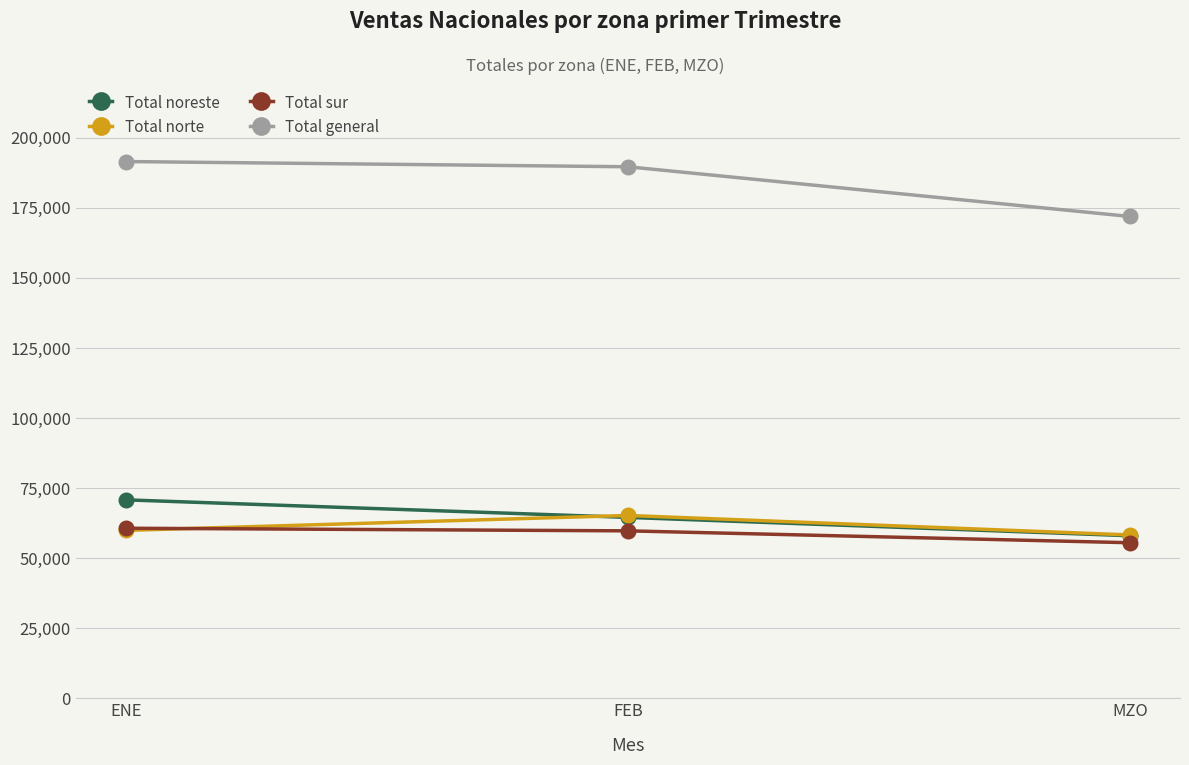

What is the difference between the Total noreste values at MZO and FEB?

6538